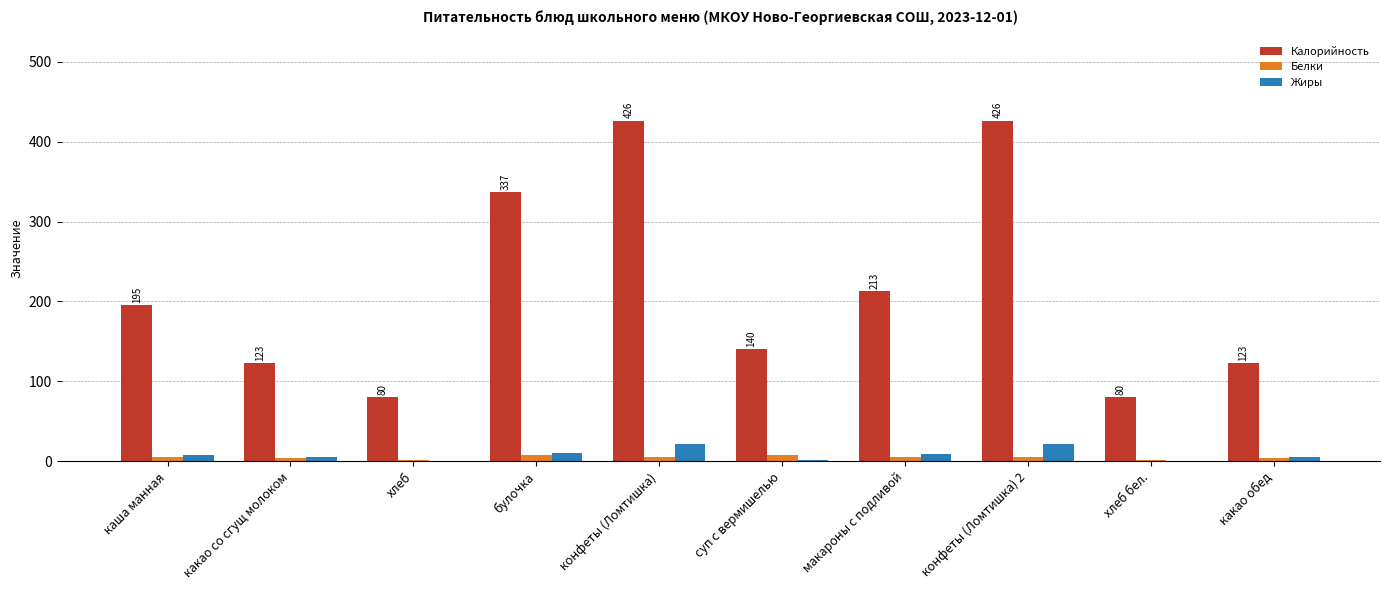

The value of Калорийность at конфеты (Ломтишка) is 157.3. True or false?

False